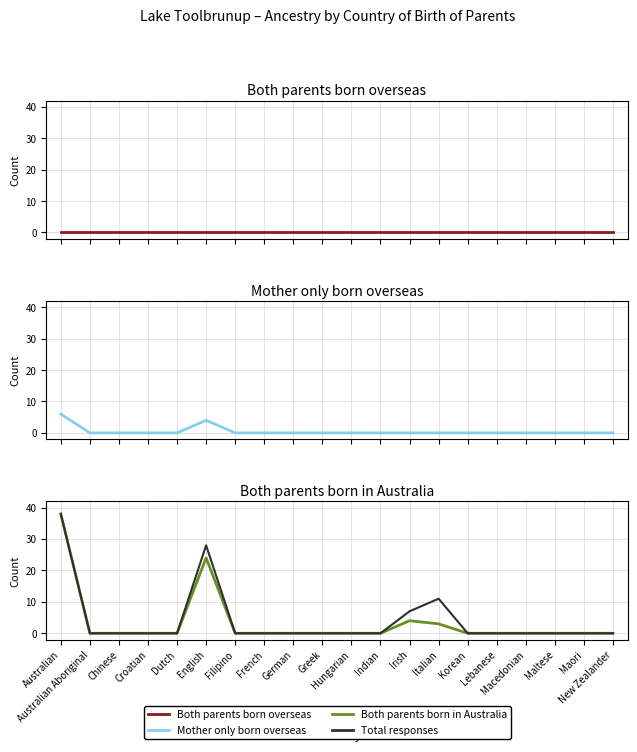

True or false: Total responses has more than 1 points higher than both neighbors.

True